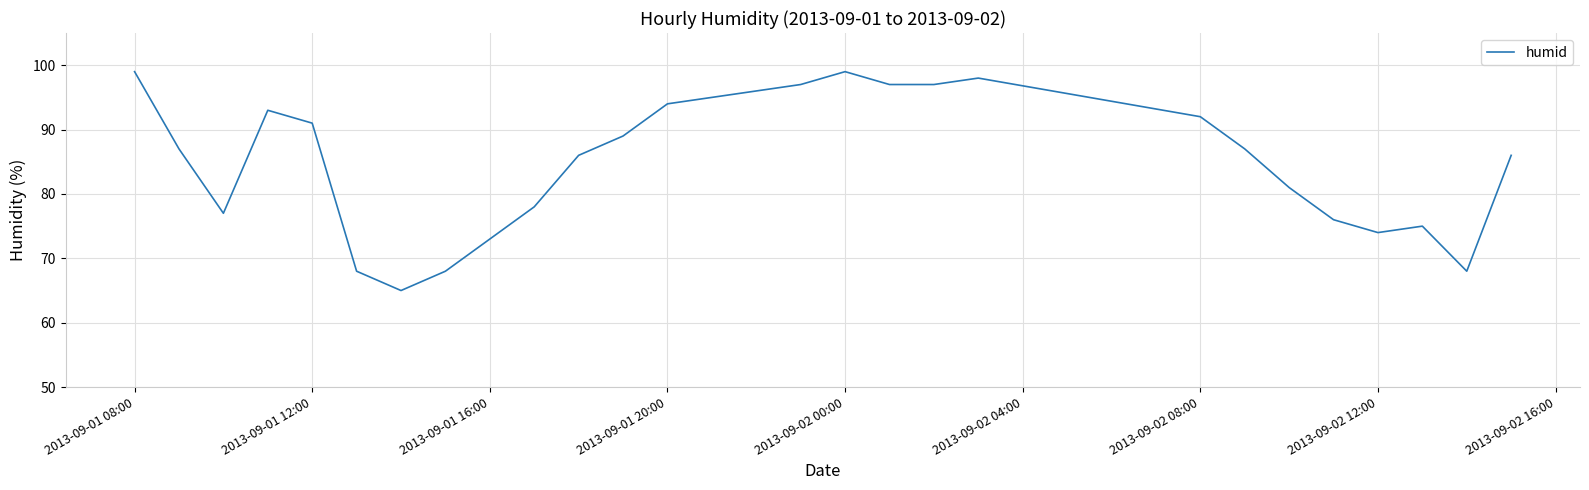

What is the difference between the maximum and minimum values?

34